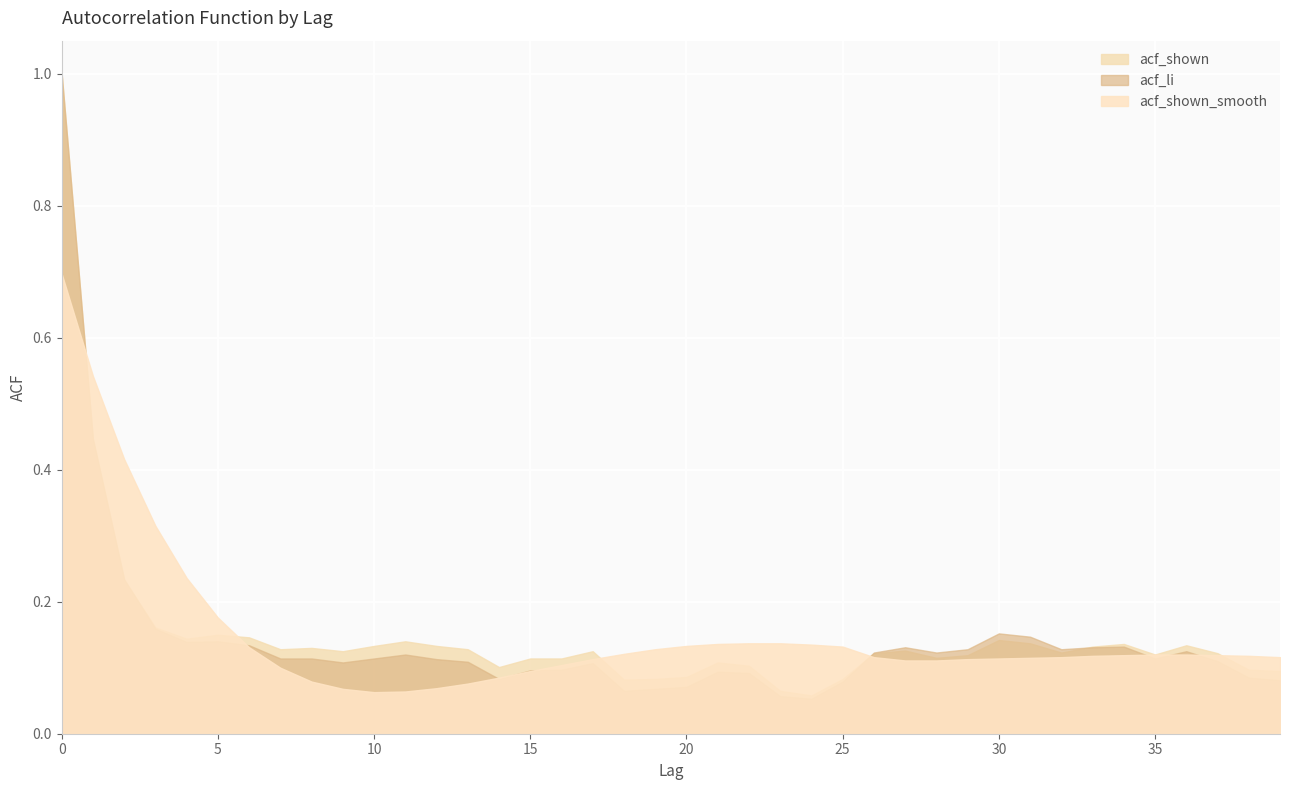

Does the chart display data point markers on the line(s)?

No